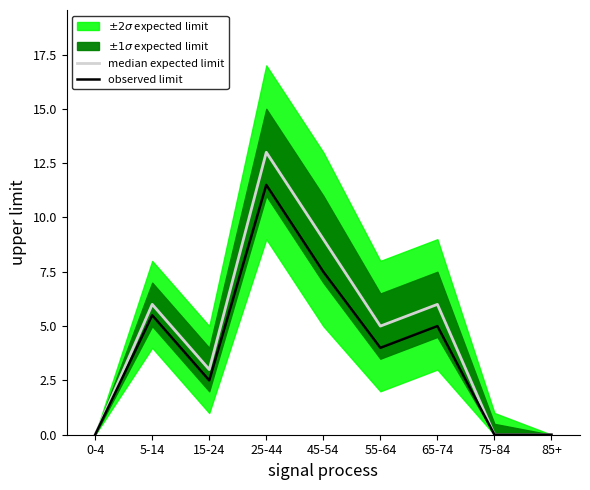

What is the value of the 5th point from the left?

9